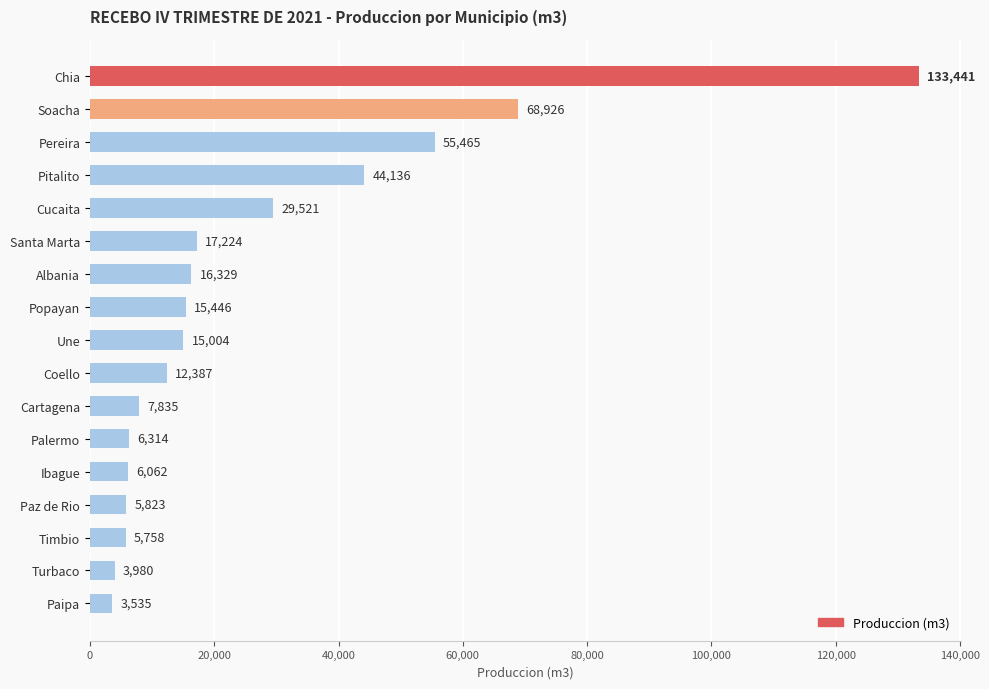

At which label is the value closest to 68488?

Soacha